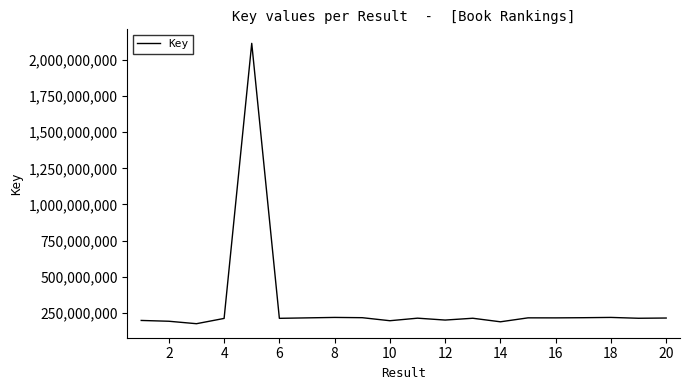

What is the maximum value shown in the chart?

2115149051